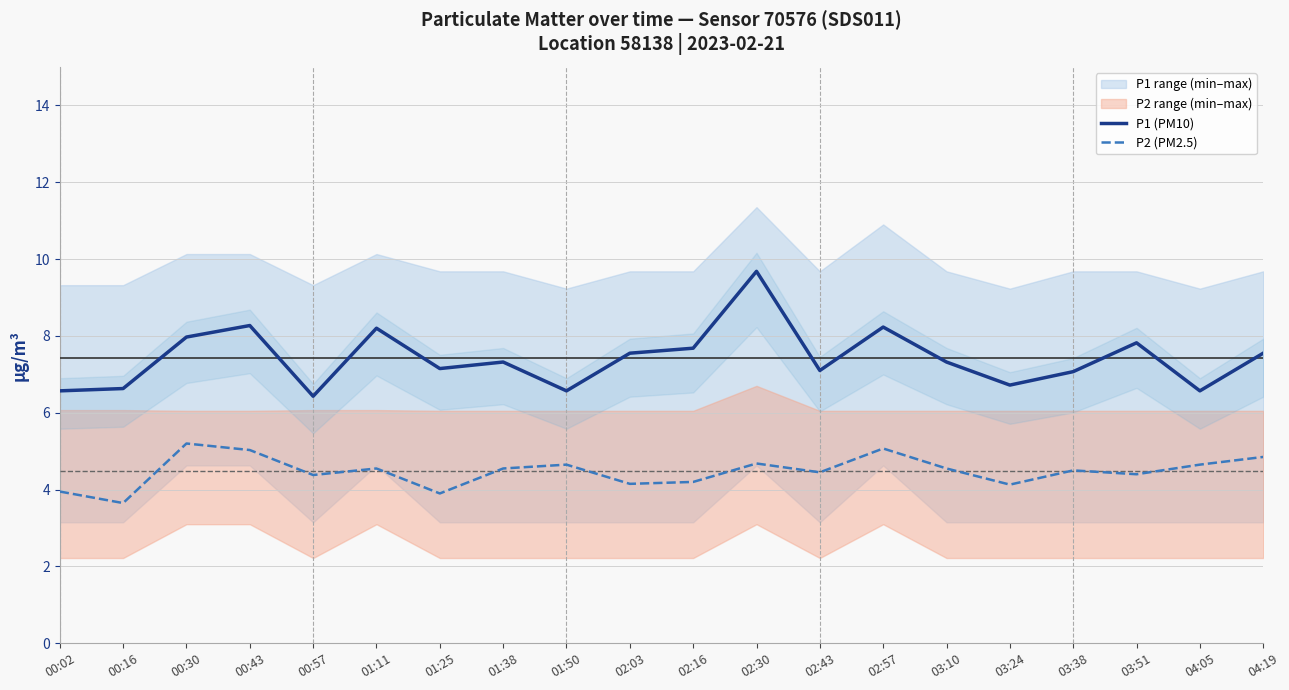

Rank the categories by P2 (PM2.5) value from lowest to highest.

00:16, 01:25, 00:02, 03:24, 02:03, 02:16, 00:57, 03:51, 02:43, 03:38, 01:11, 01:38, 03:10, 01:50, 04:05, 02:30, 04:19, 00:43, 02:57, 00:30